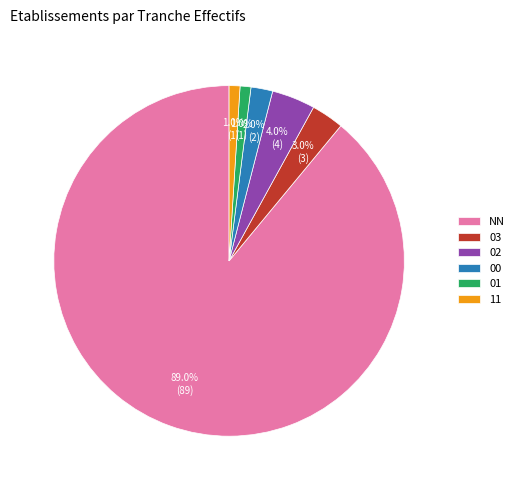

To the nearest percent, what percentage of the pie is NN?

89%